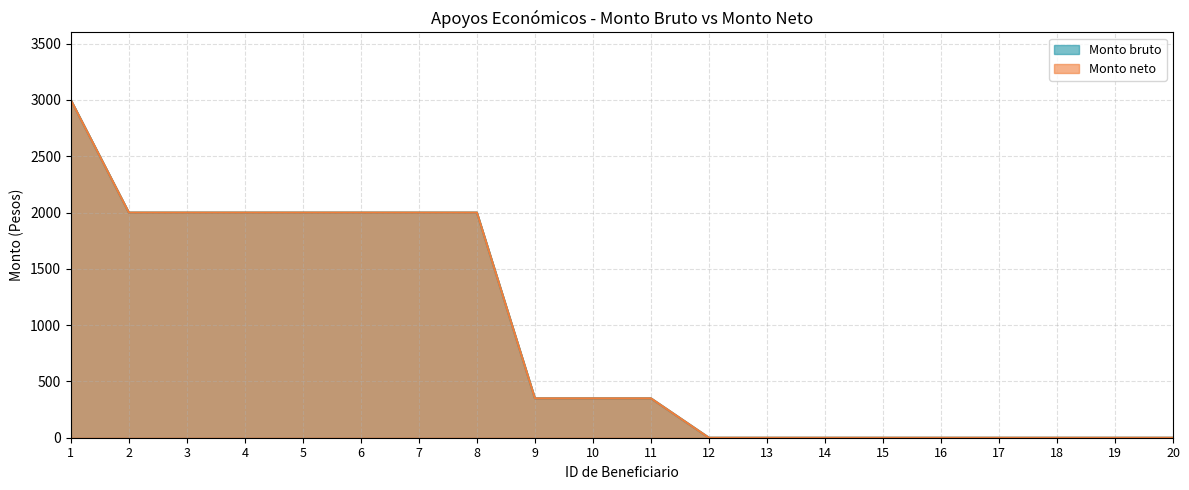

At how many categories does at least one series exceed 1161?

8